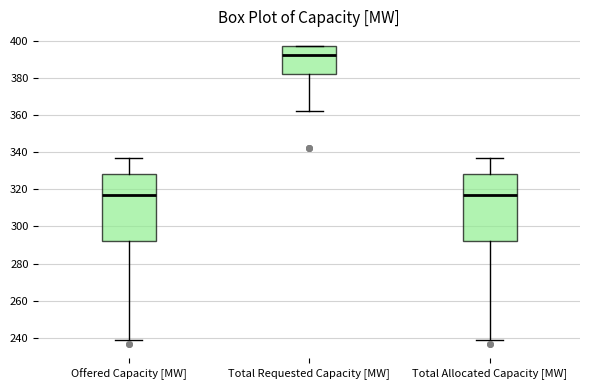

Where is the upper edge of the box for Total Allocated Capacity [MW] on the y-axis? The values are not printed on the chart, so give them approximately, as read against the axis.

328